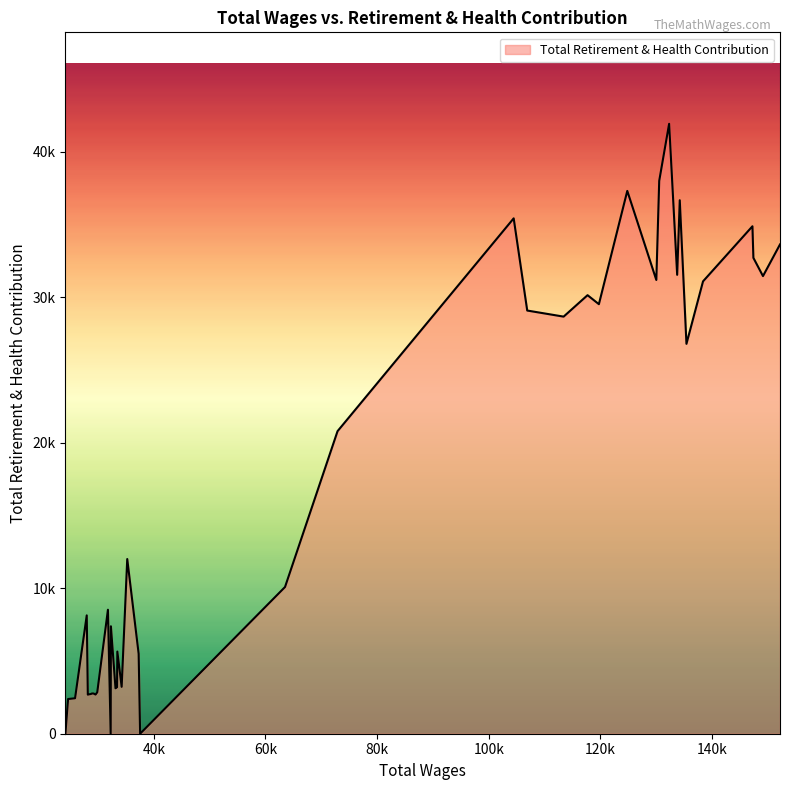

What is the value of the 18th point from the left?

20794